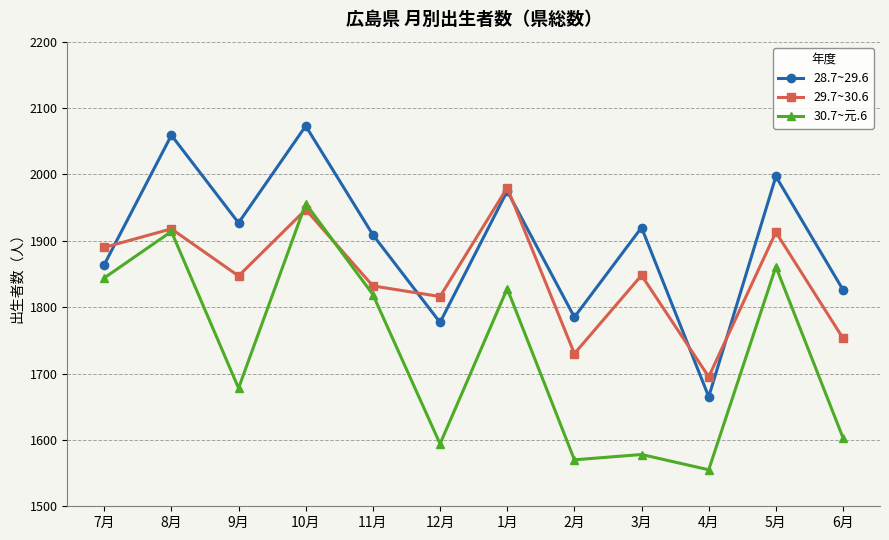

True or false: 28.7~29.6 has a value of 1013 at 11月.

False